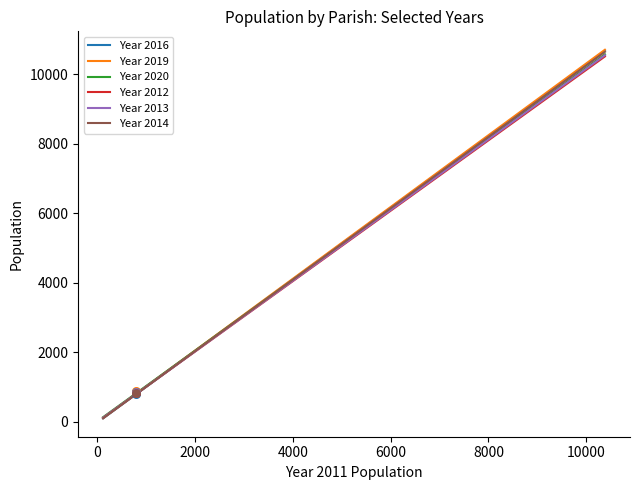

Which series contains the lowest Y value?

Year 2016